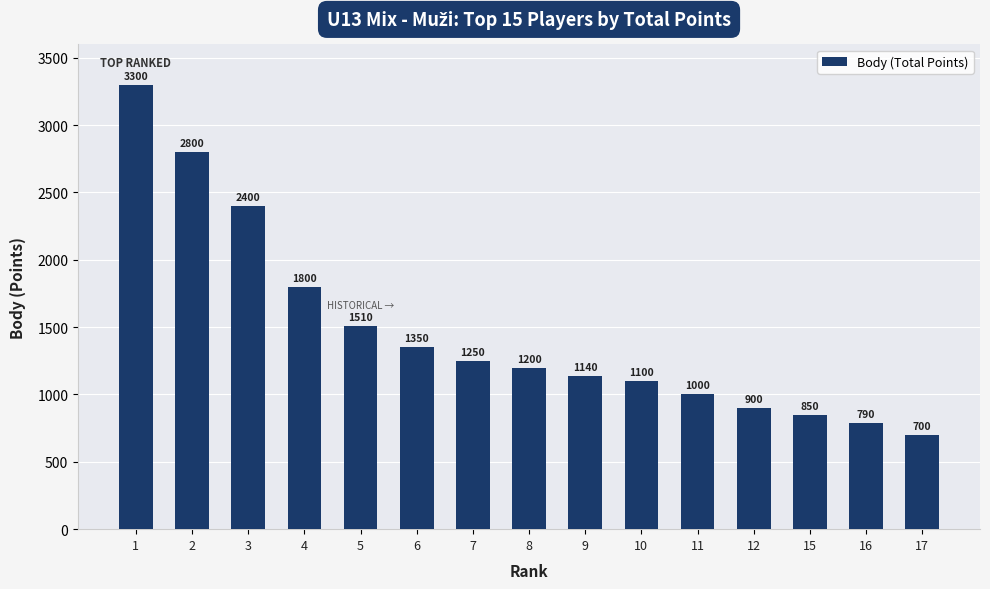

Is it true that the value at 17 is 700?

True